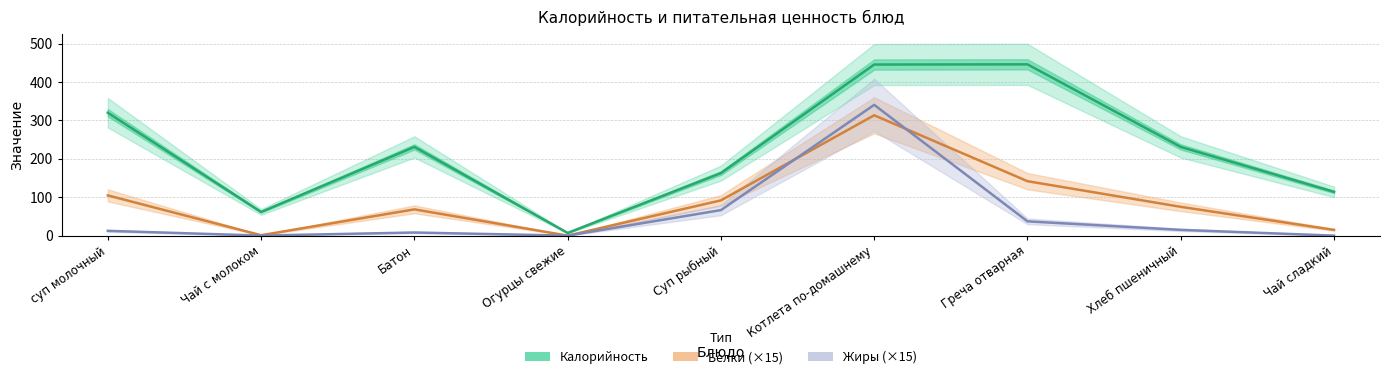

What is the label of the 5th point from the left?

Суп рыбный